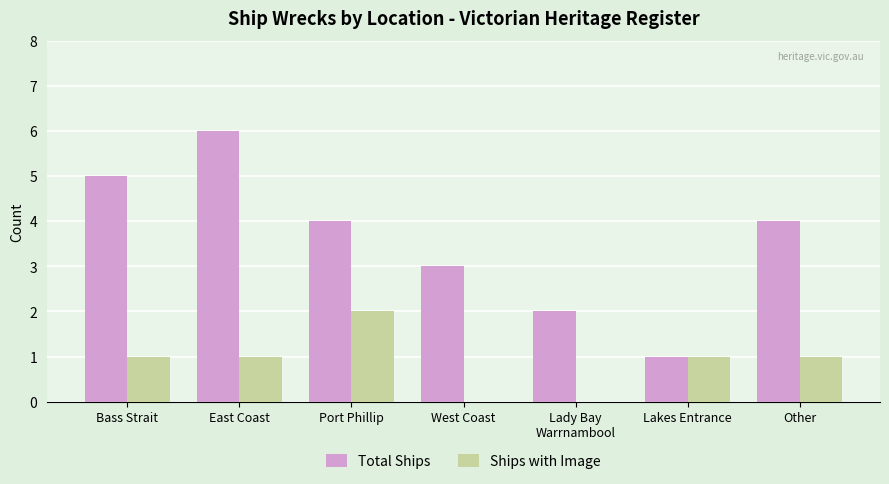

What is the difference between the Total Ships values at Lady Bay
Warrnambool and Port Phillip?

2